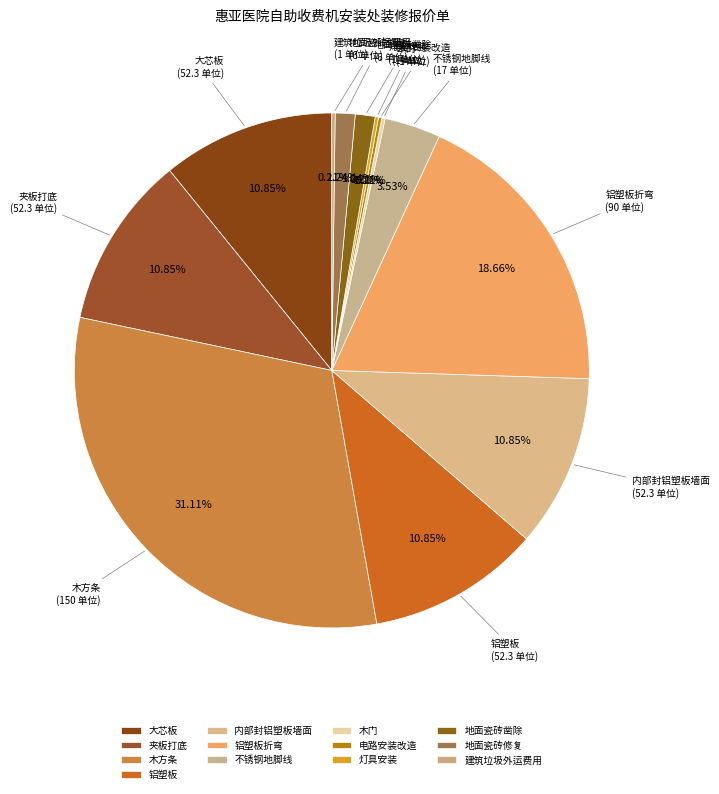

Combined, what portion of the pie is 铝塑板折弯 and 大芯板?

29.5%